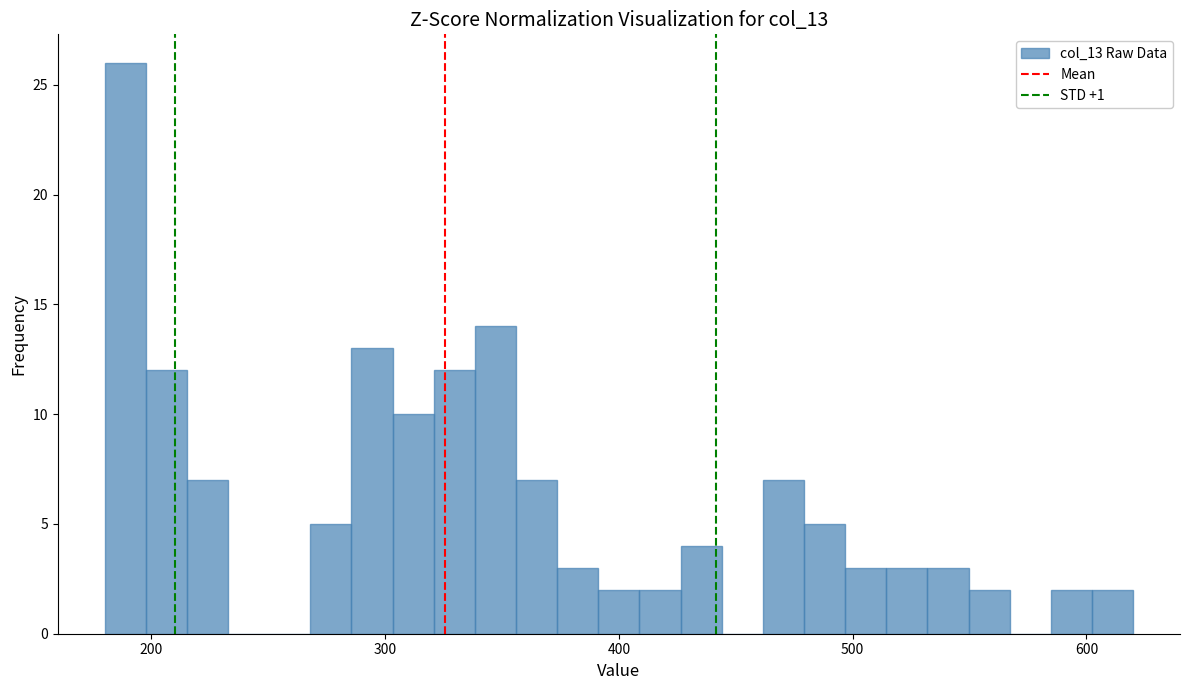

Around what value on the x-axis is the tallest bar? Give the approximate position of its centre, as read against the axis.

190